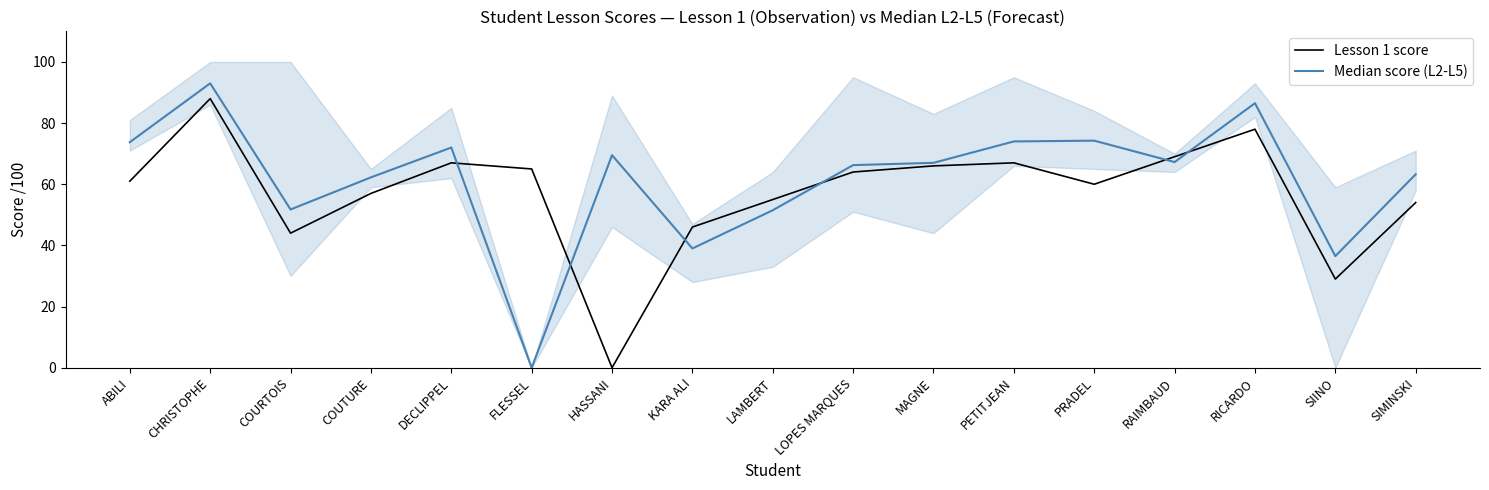

Rank the series at COURTOIS from highest to lowest value.

Median score (L2-L5), Lesson 1 score